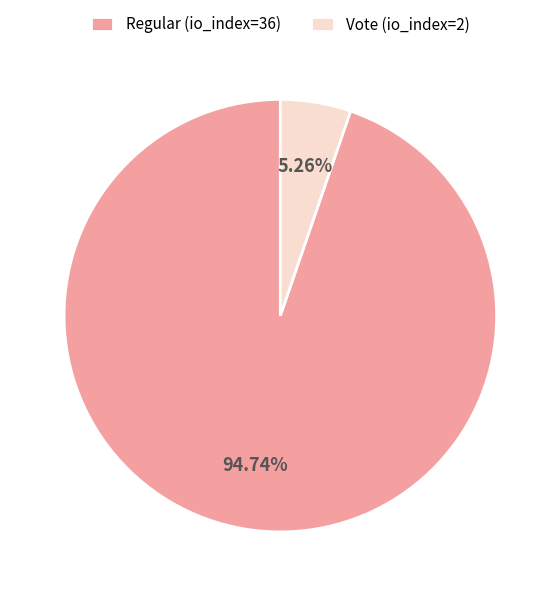

How many slices are in this pie chart?

2